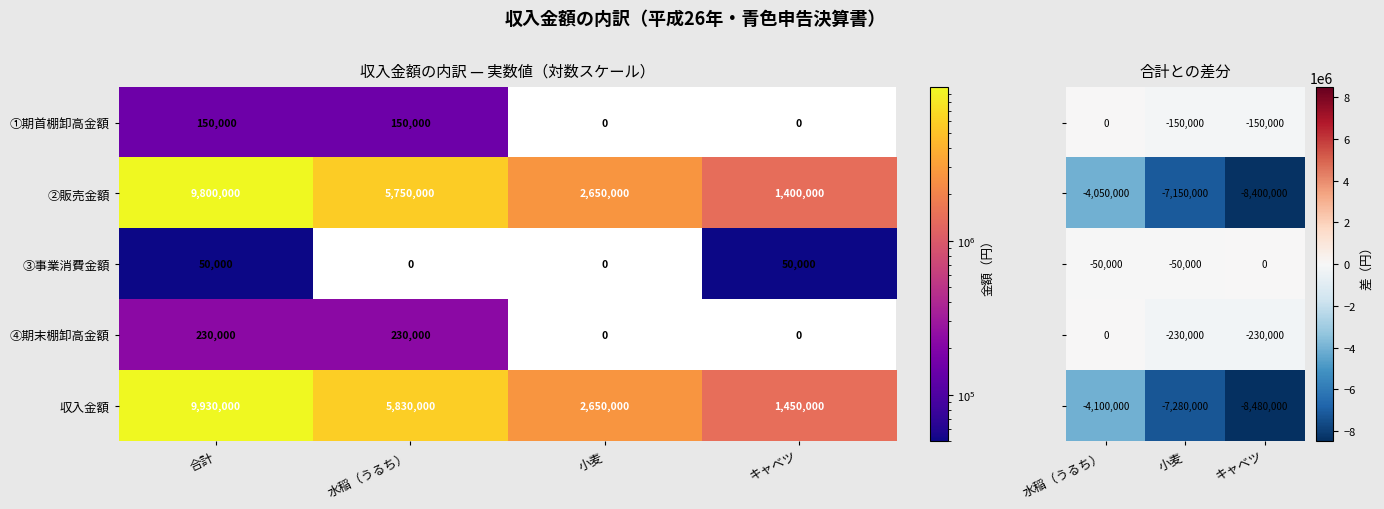

How many ④期末棚卸高金額 values are between 0 and 230000?

4